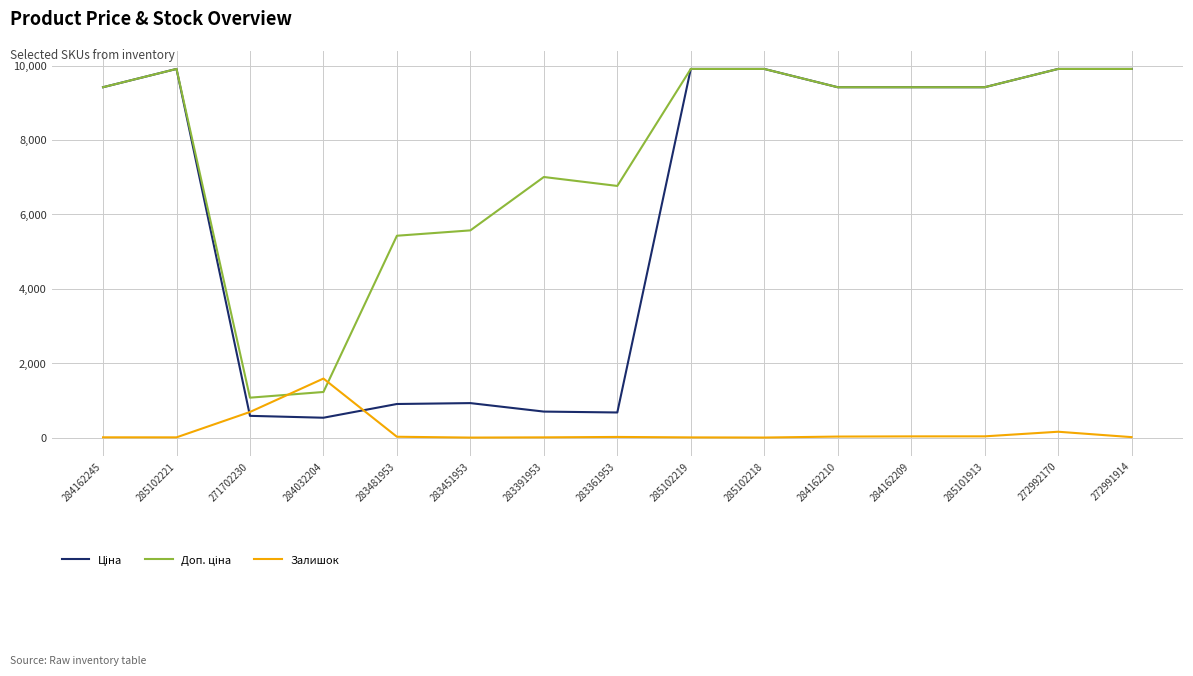

The Залишок series shows 24.0 at 283481953. True or false?

True